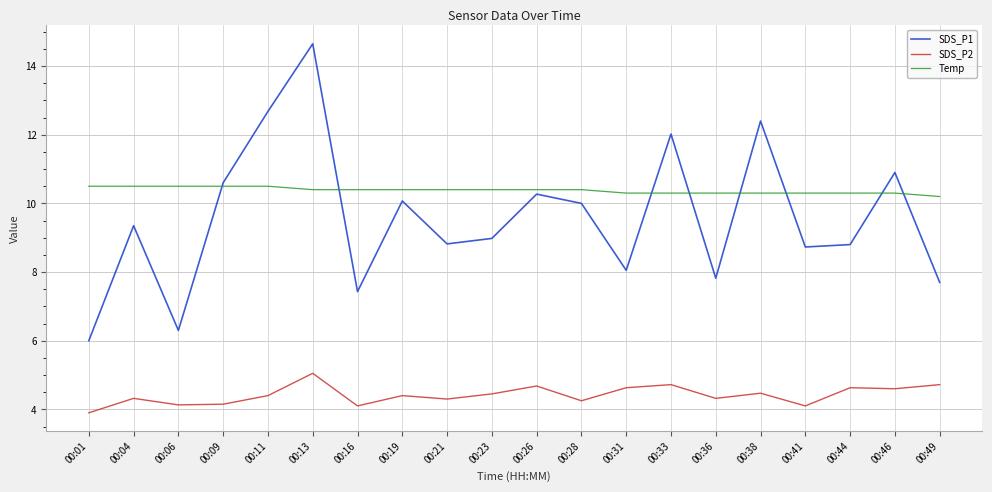

The value of SDS_P1 at 00:04 is 2.4. True or false?

False